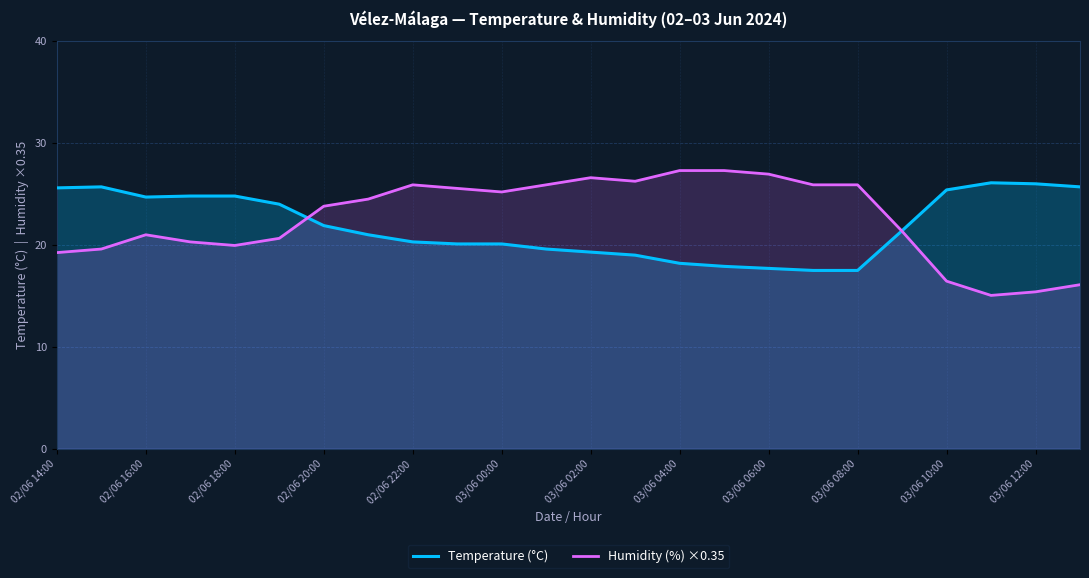

True or false: Temperature (°C) has a value of 20.3 at 02/06 22:00.

True